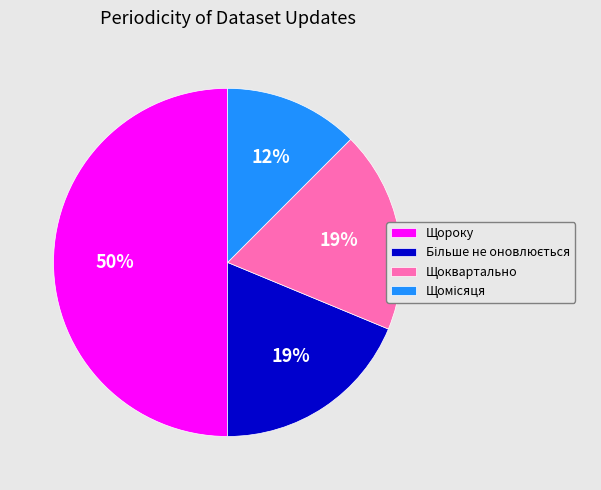

Which category has the biggest portion of the pie?

Щороку